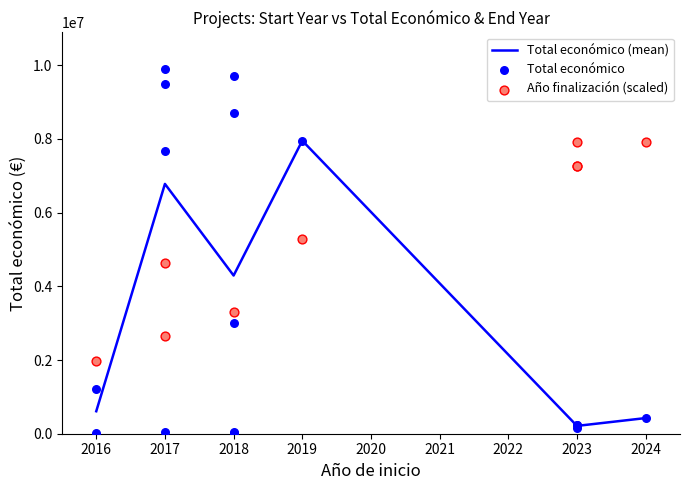

What is the change in value from 2016 to 2018?

+1786640